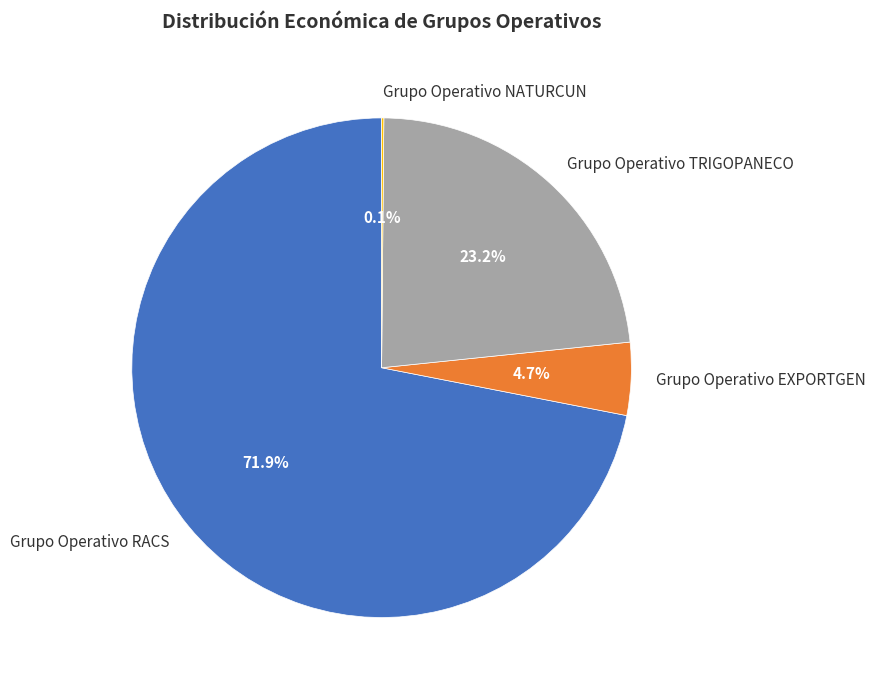

Between Grupo Operativo TRIGOPANECO and Grupo Operativo RACS, which is larger?

Grupo Operativo RACS